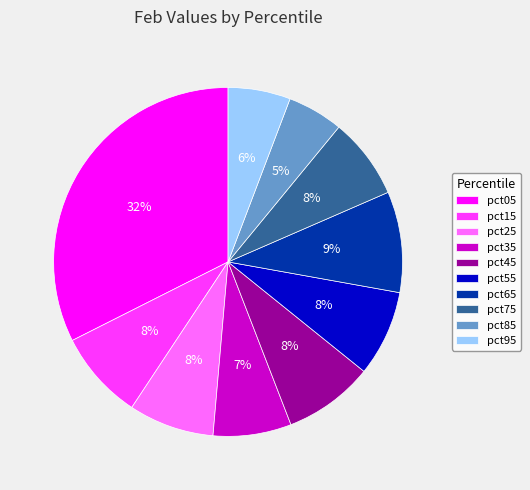

How many slices are in this pie chart?

10